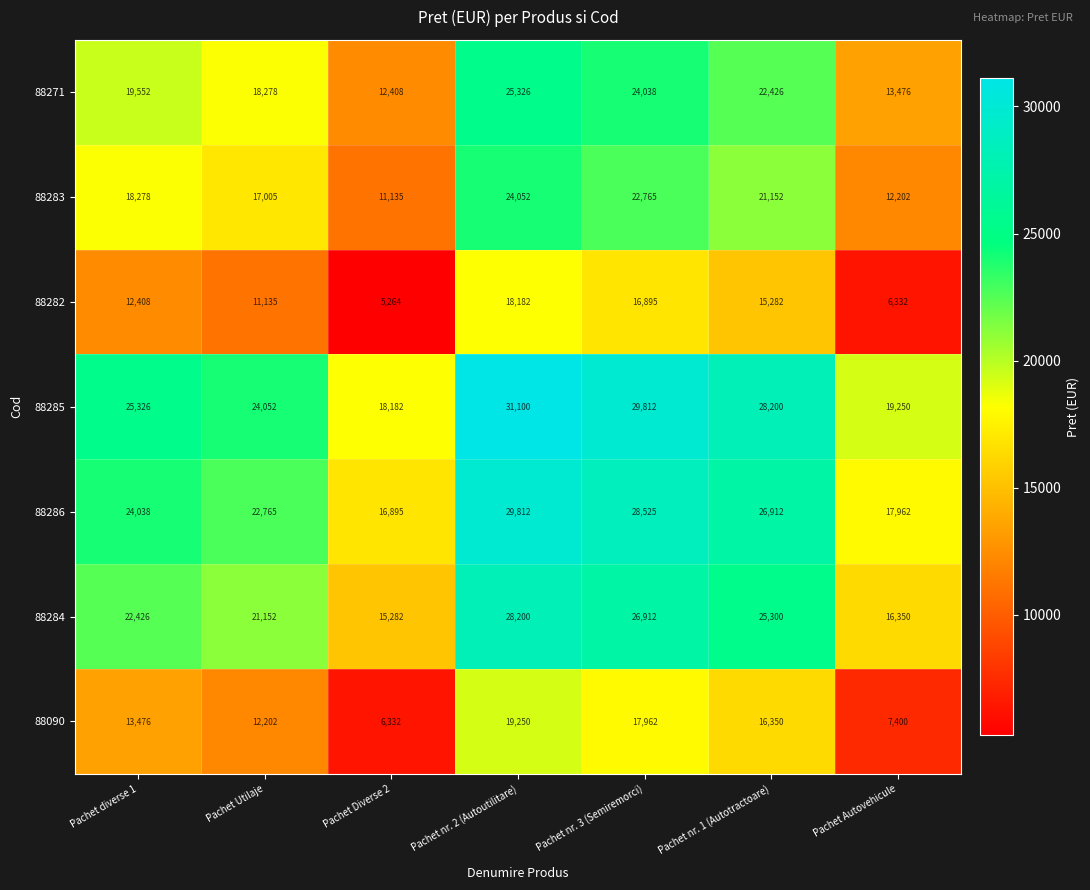

What is the lowest value of the 88283 series?

11135